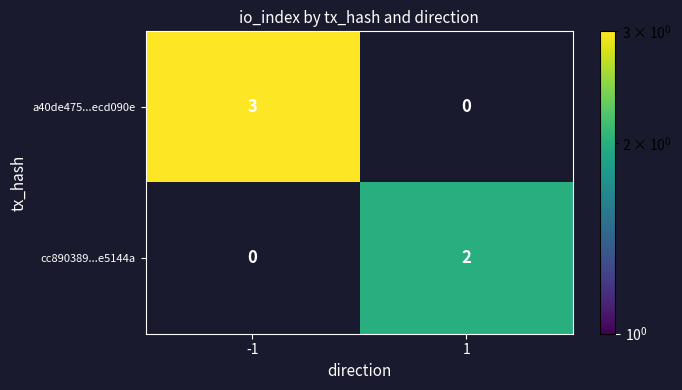

How many distinct data groups are displayed?

2